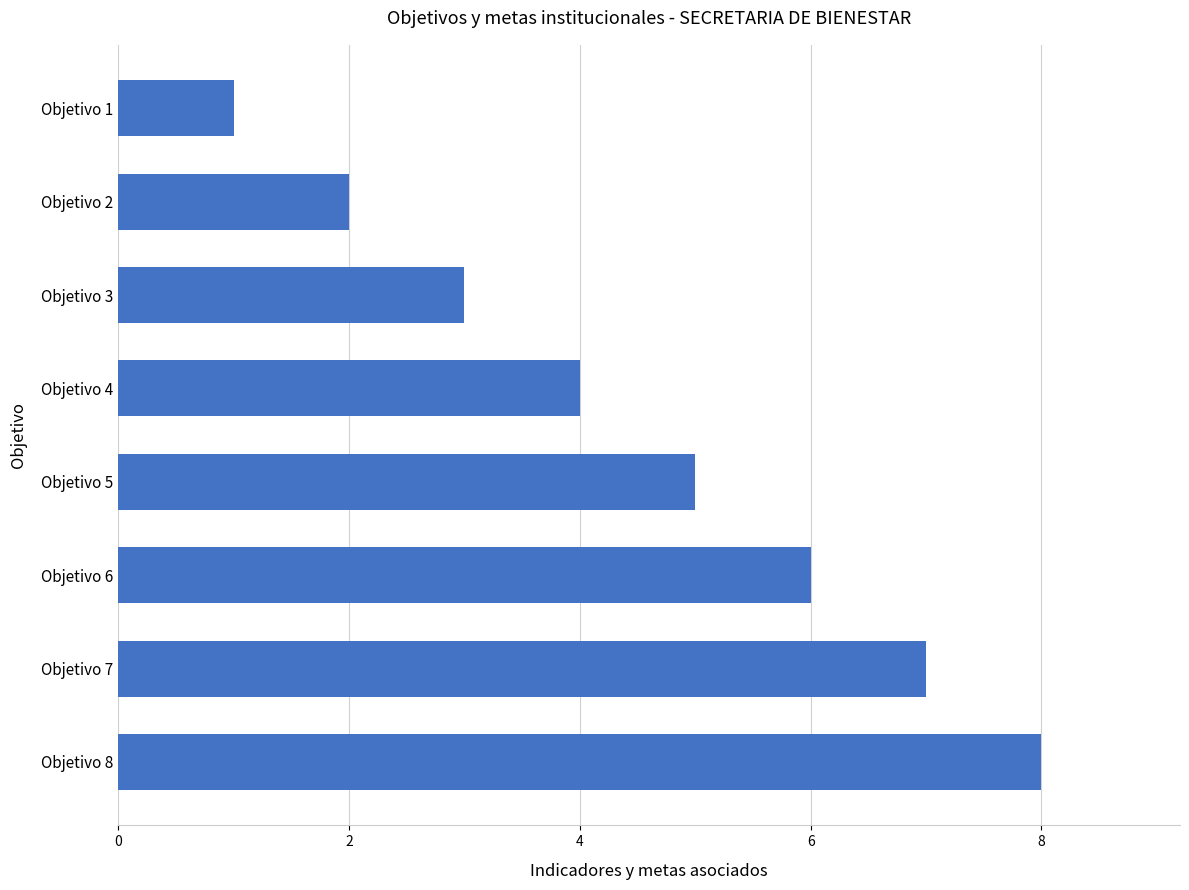

List the labels in order of value, largest first.

Objetivo 8, Objetivo 7, Objetivo 6, Objetivo 5, Objetivo 4, Objetivo 3, Objetivo 2, Objetivo 1